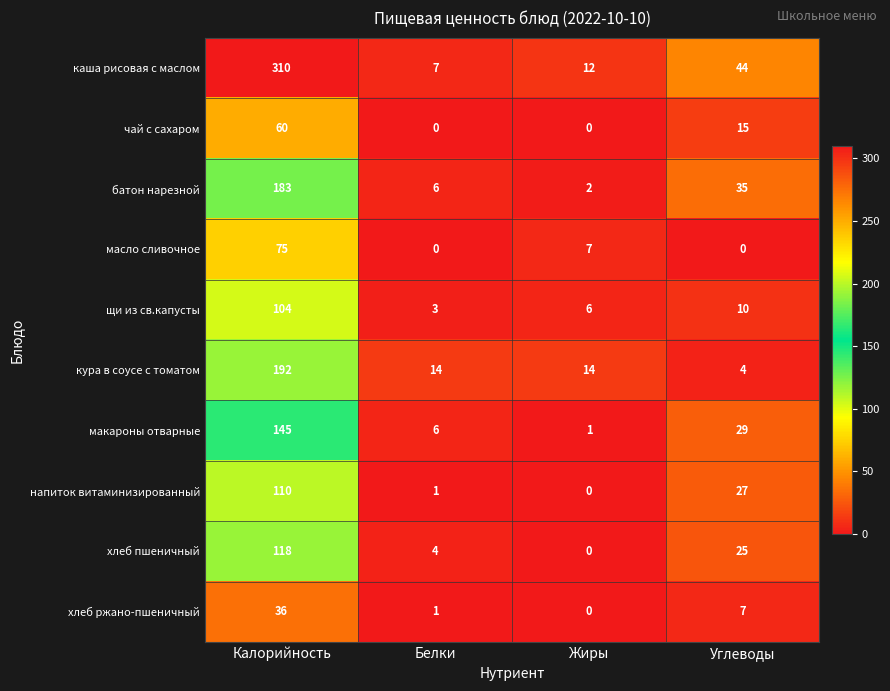

The value of щи из св.капусты at Жиры is 9. True or false?

False